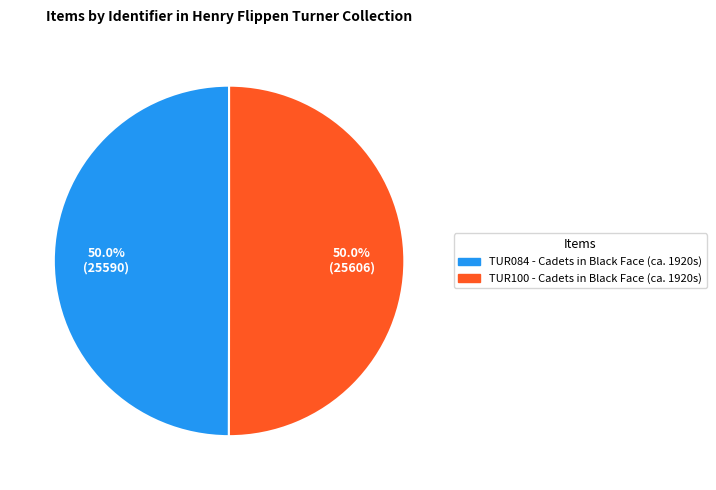

How many slices are in this pie chart?

2